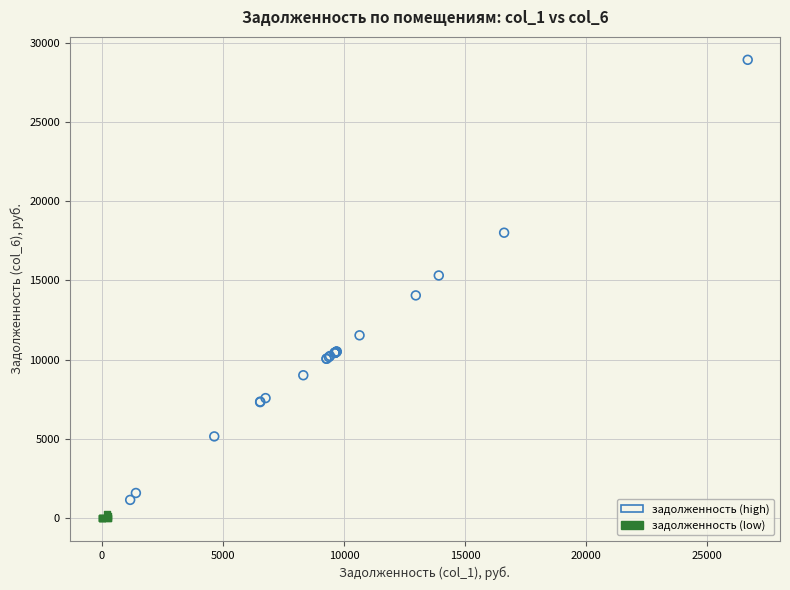

Which series has the largest Y range (max minus min)?

задолженность (high)